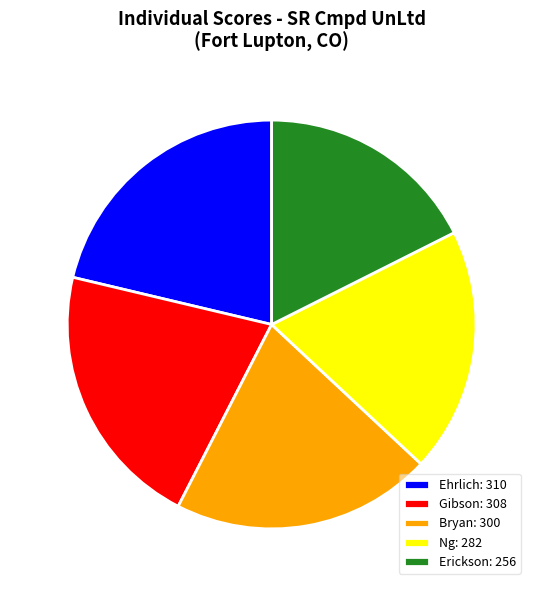

Is Erickson the majority of the pie?

No